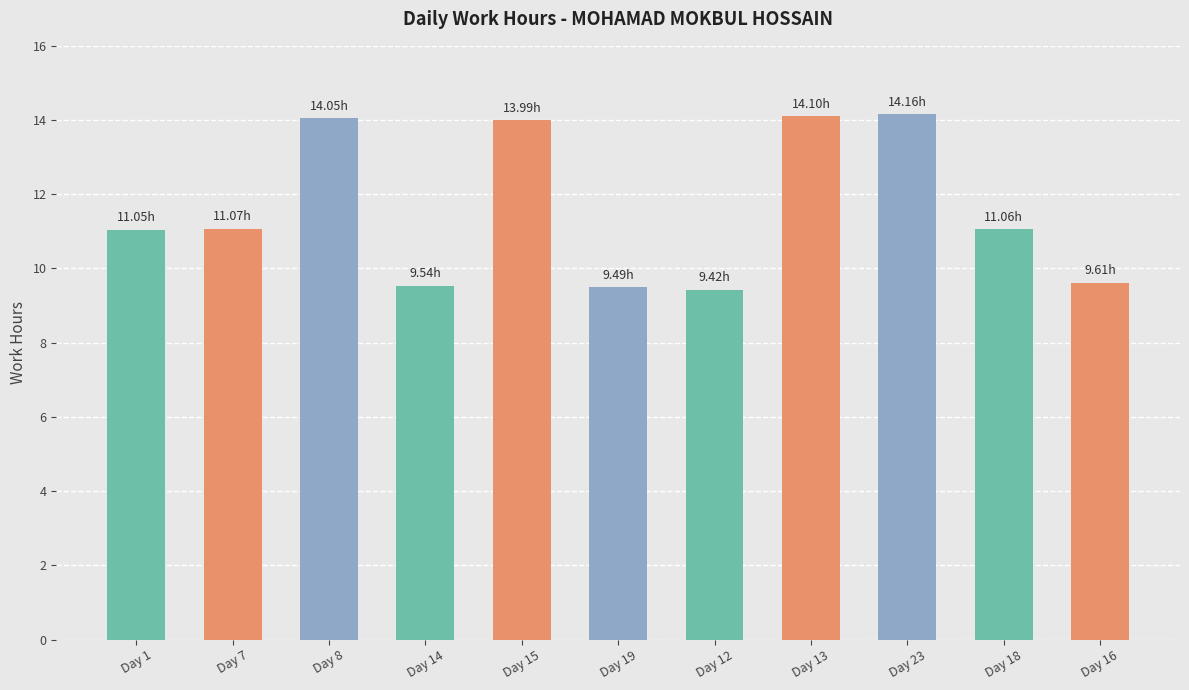

What is the difference between the maximum and minimum values?

4.7